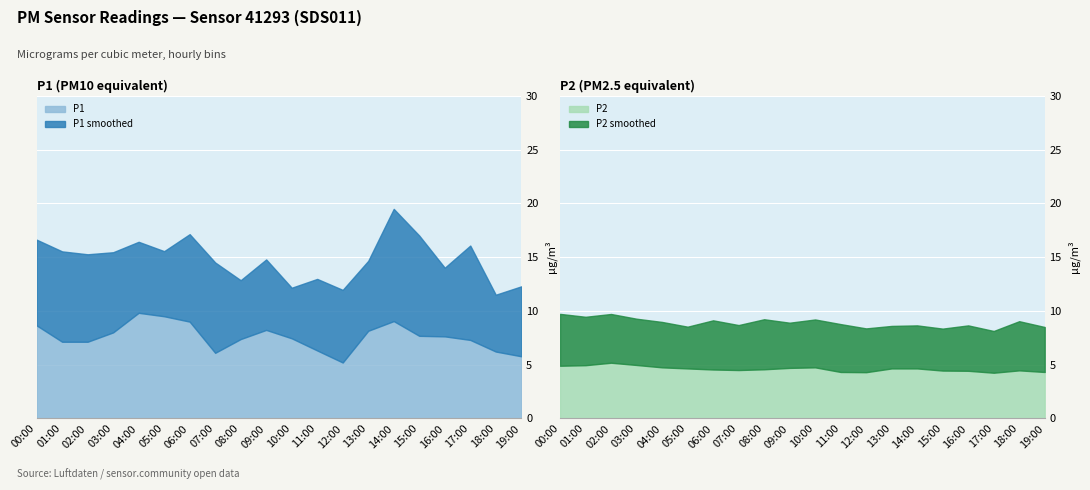

What is the label of the 10th point from the left?

09:00